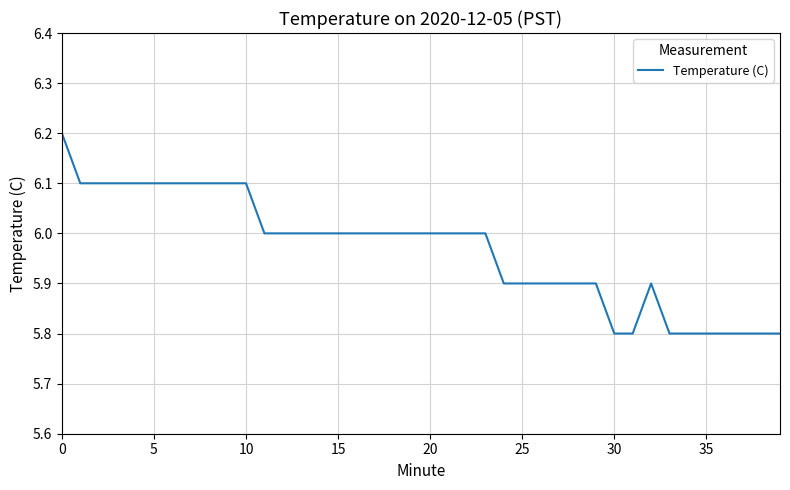

What is the difference between the second highest and minimum values?

0.3